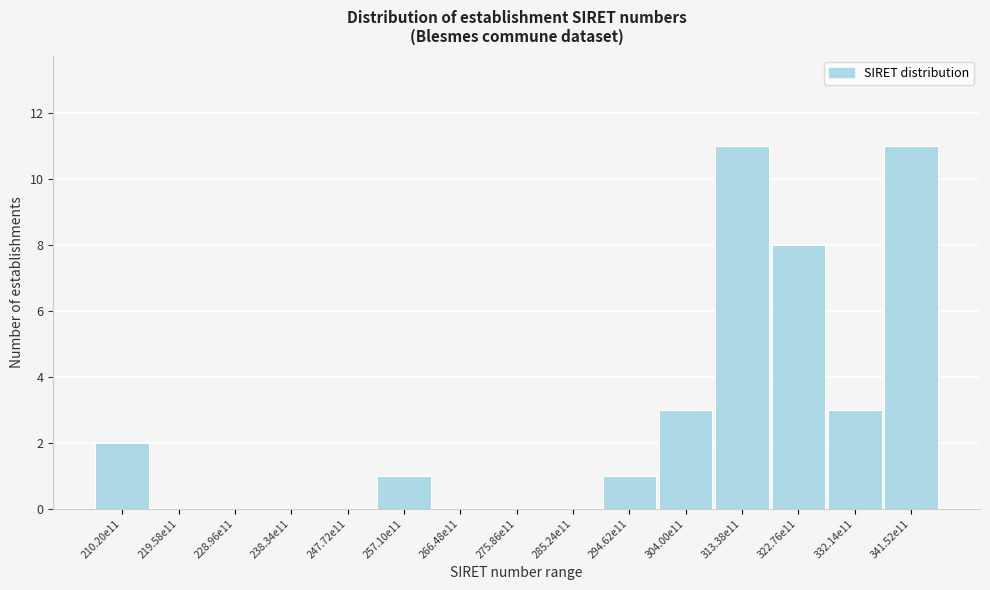

Reading right to left, extract all data points from this chart.

341.52e11=11	332.14e11=3	322.76e11=8	313.38e11=11	304.00e11=3	294.62e11=1	285.24e11=0	275.86e11=0	266.48e11=0	257.10e11=1	247.72e11=0	238.34e11=0	228.96e11=0	219.58e11=0	210.20e11=2